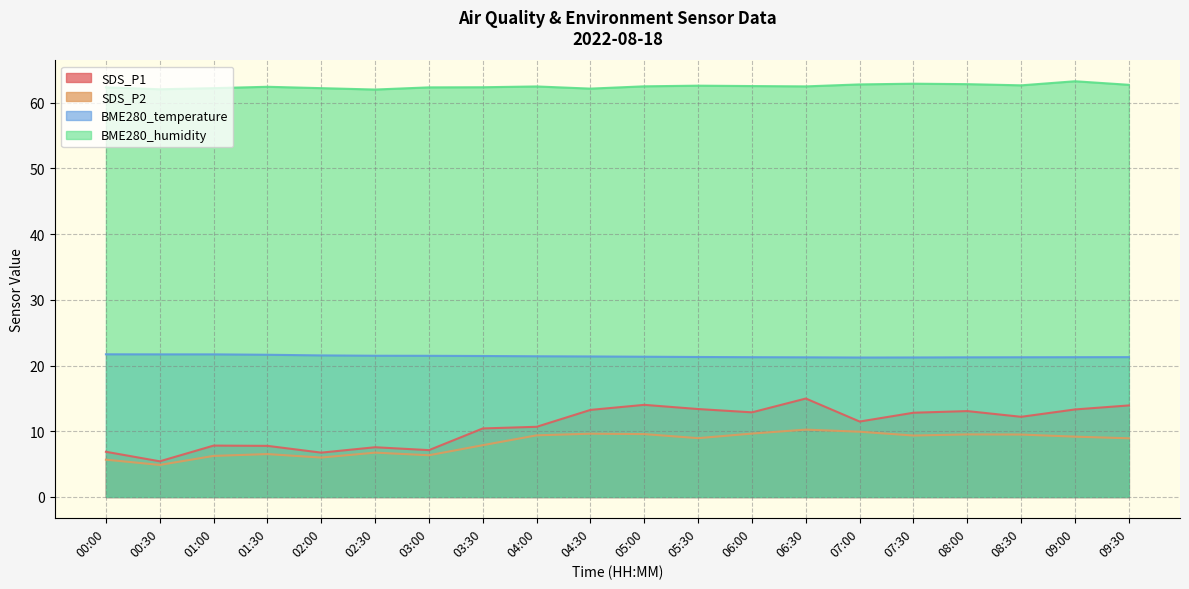

Rank the categories by BME280_temperature value from highest to lowest.

00:00, 00:30, 01:00, 01:30, 02:00, 02:30, 03:00, 03:30, 04:00, 04:30, 05:00, 05:30, 09:30, 06:00, 09:00, 08:30, 06:30, 08:00, 07:30, 07:00